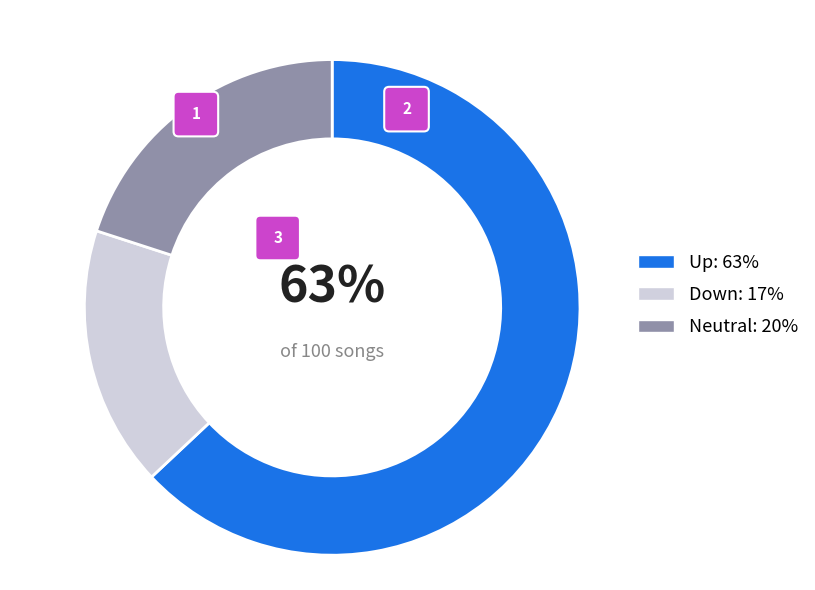

How many slices are in this pie chart?

3